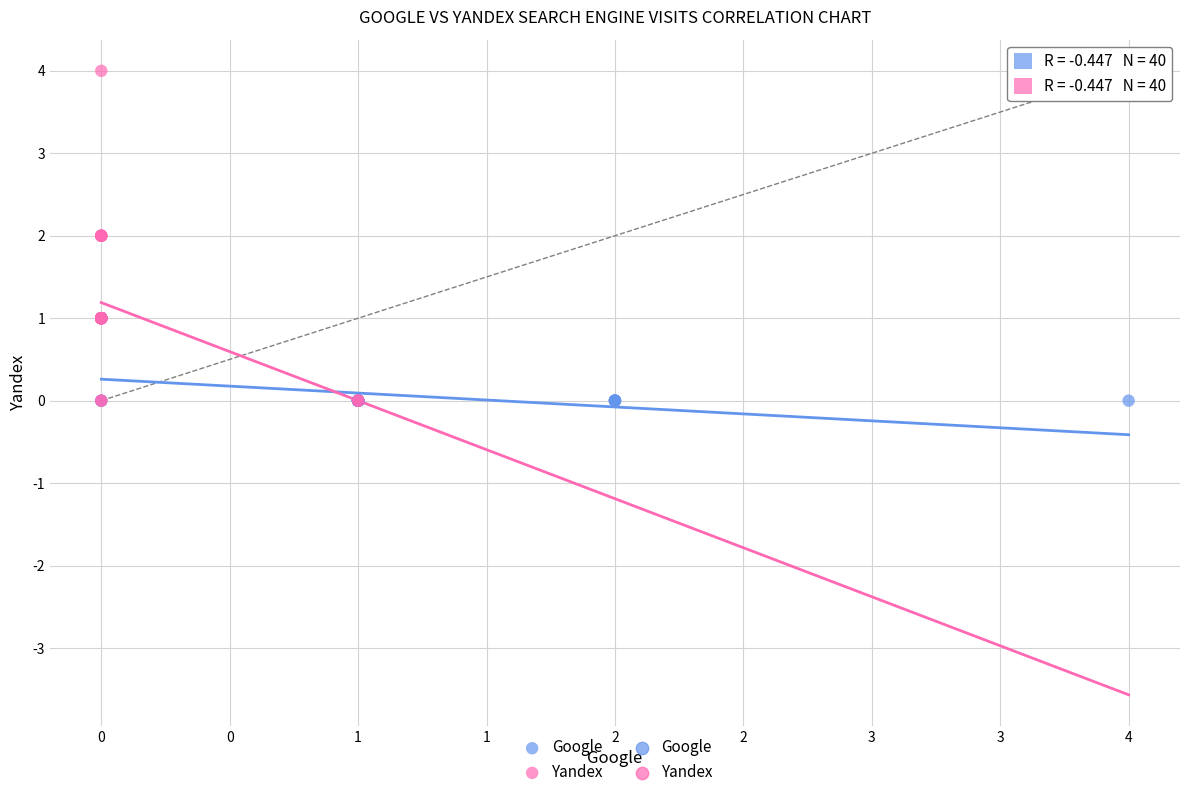

Which series contains the highest Y value?

Yandex